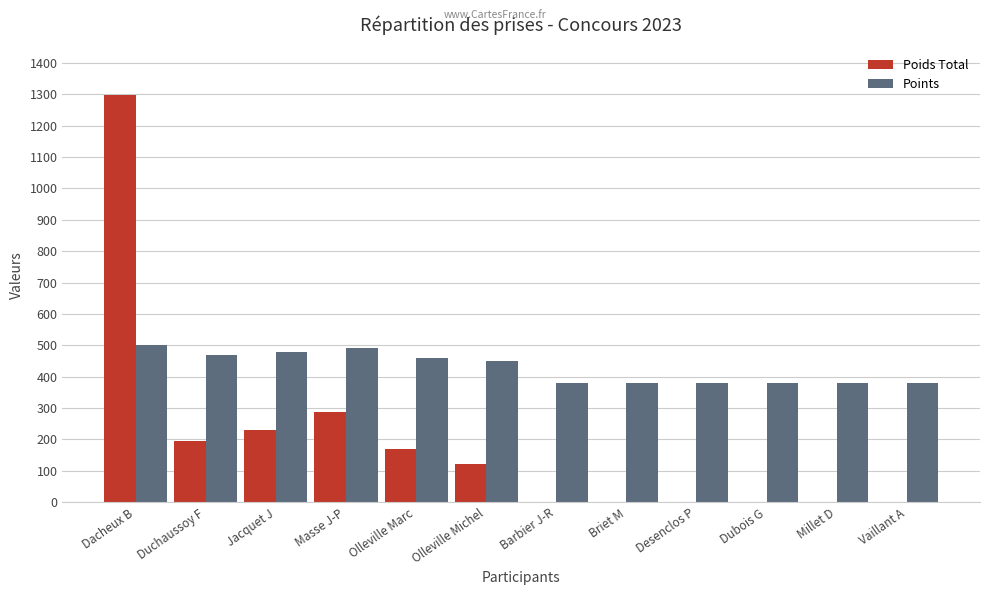

What is the sum of all Poids Total values?

2302